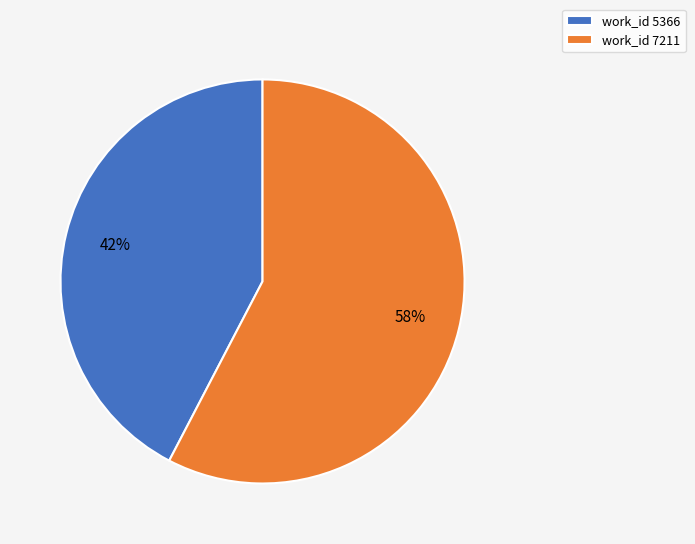

Combined, do work_id 5366 and work_id 7211 account for over 50%?

Yes